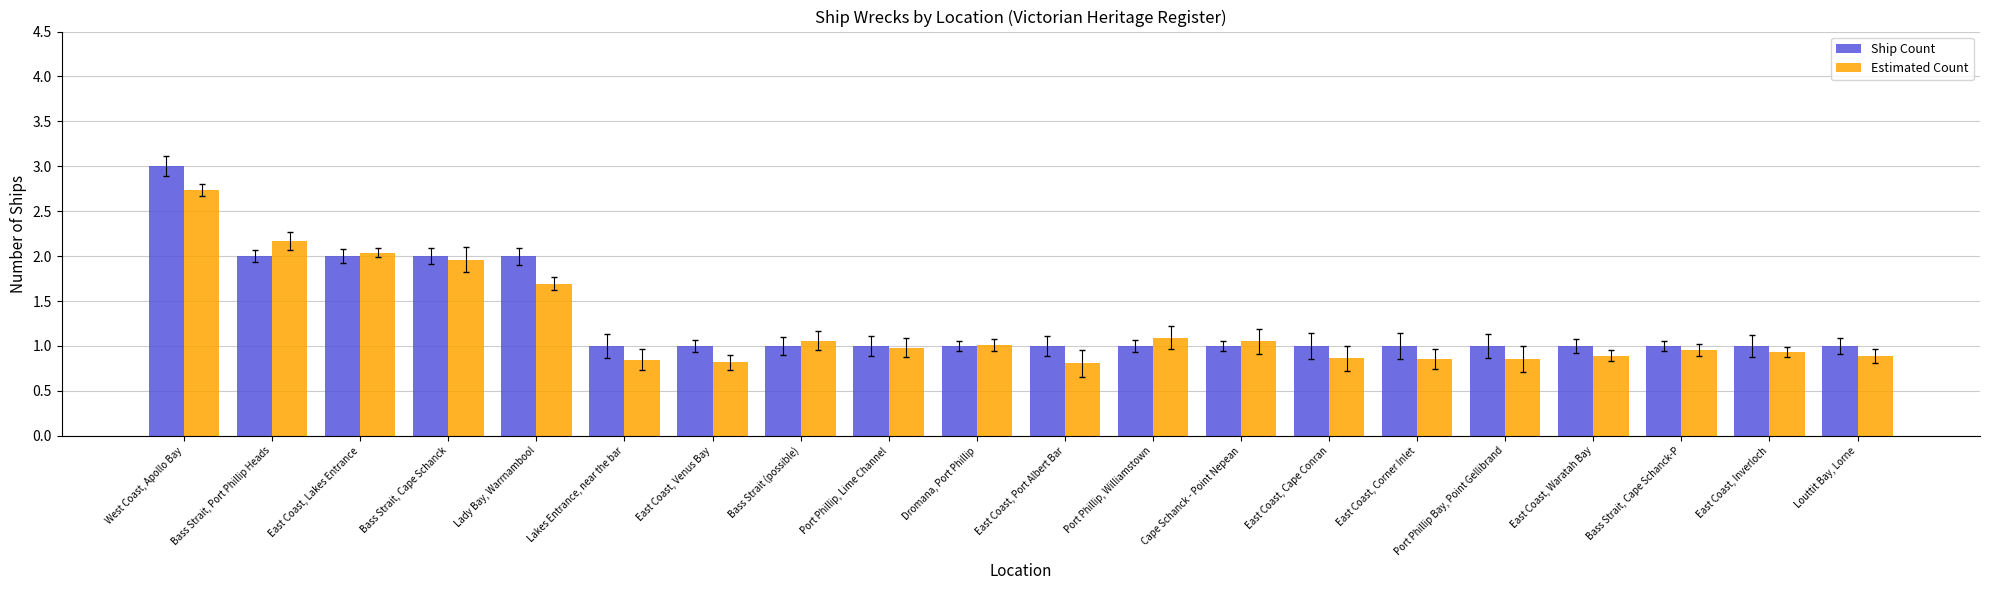

Is the value of Estimated Count at Port Phillip, Williamstown greater than the value of Ship Count at Lady Bay, Warrnambool?

No